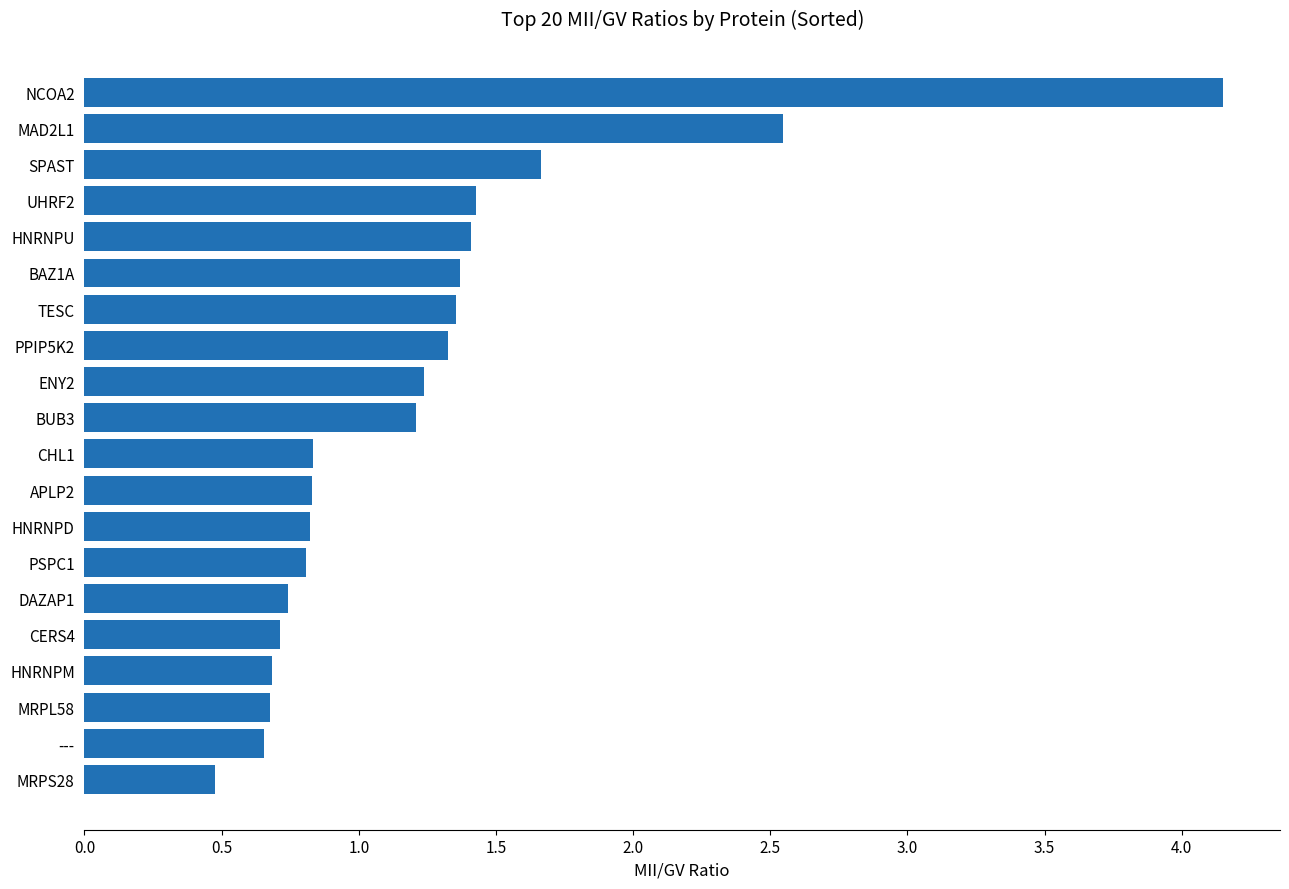

What is the change in value from BAZ1A to SPAST?

+0.3